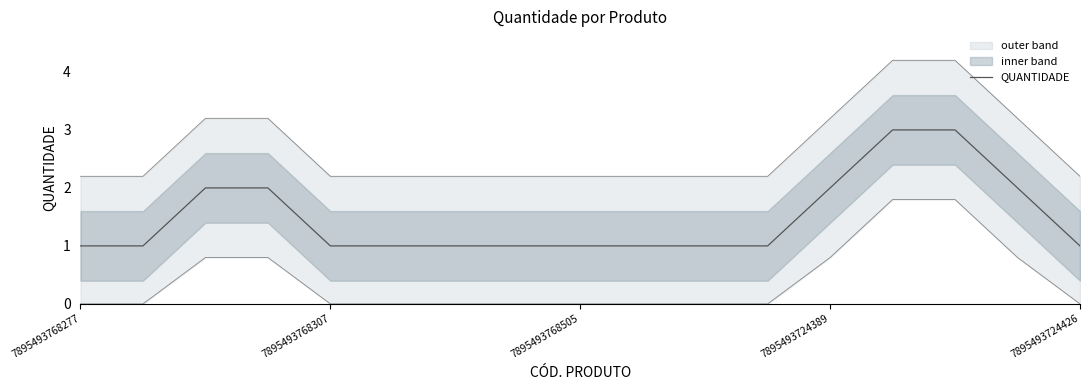

The value of QUANTIDADE at 7895493724426 is 2. True or false?

False